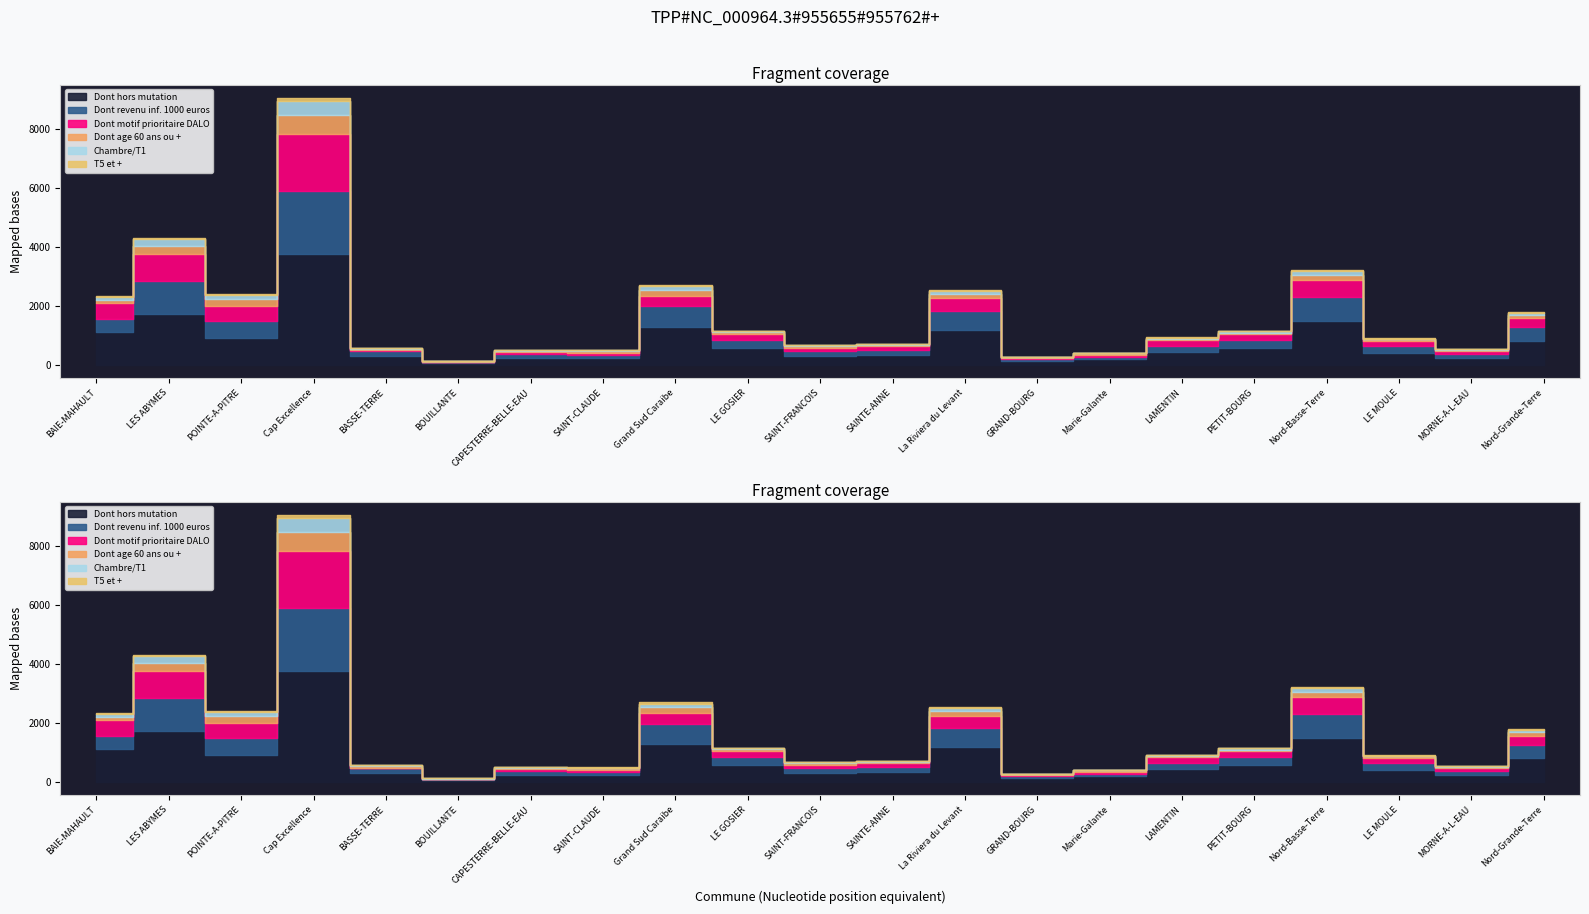

Where is the first local minimum for Dont age 60 ans ou +?

POINTE-A-PITRE